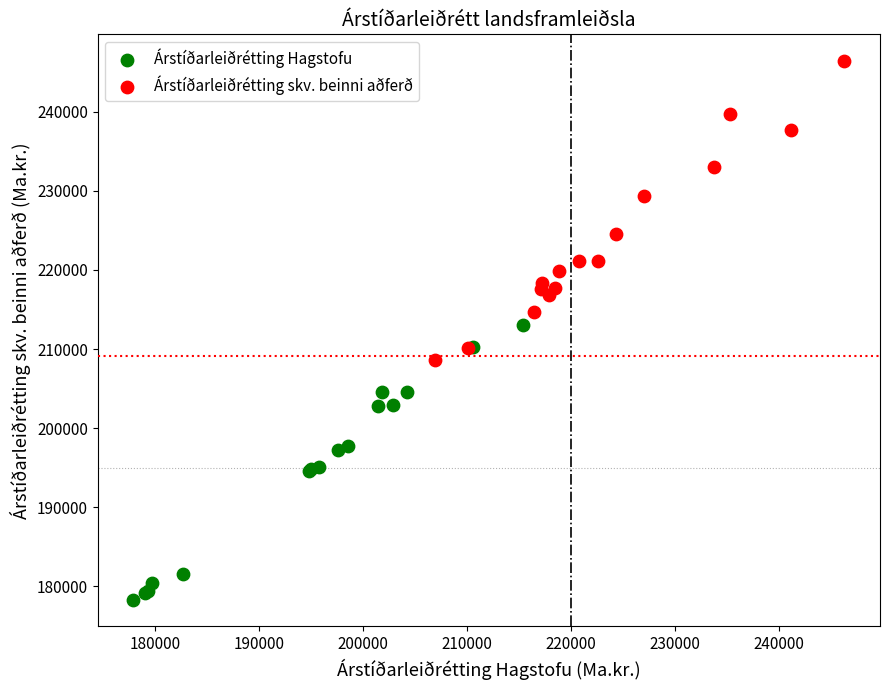

What are all the series names shown in the legend?

Árstíðarleiðrétting Hagstofu, Árstíðarleiðrétting skv. beinni aðferð